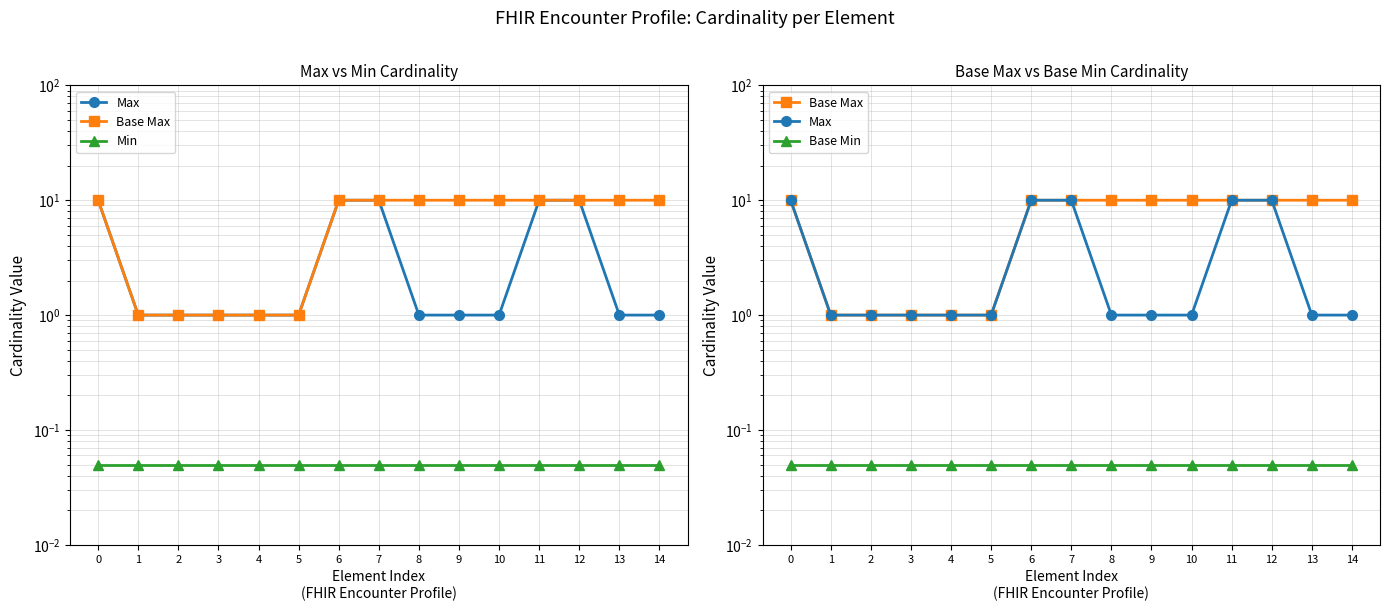

What is the value of the Min point at the 9th from the left?

0.1